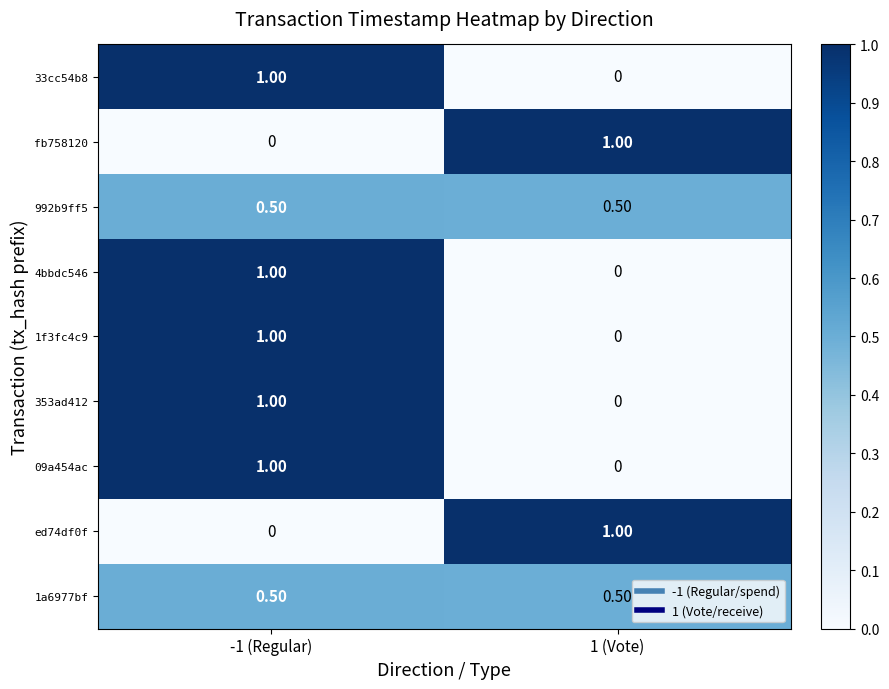

What is the average value of the 1f3fc4c9 series?

0.5